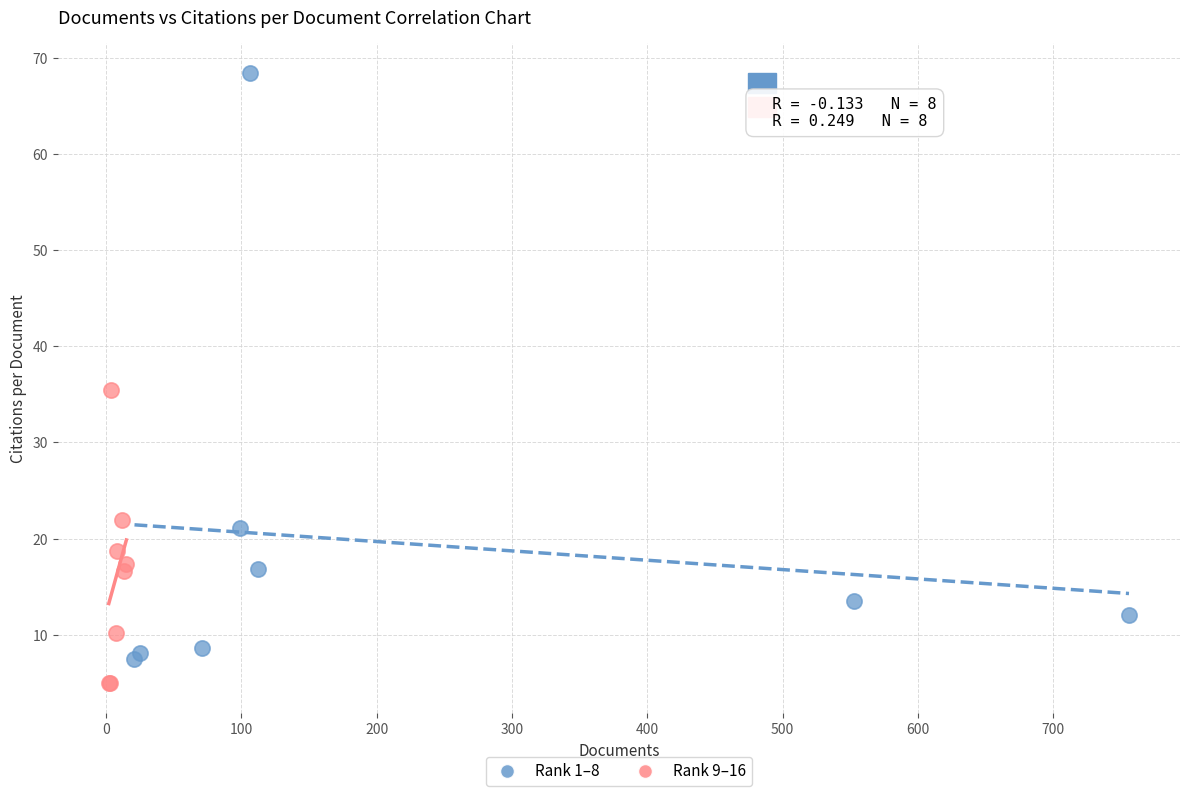

Which series has the widest spread of Y values?

Rank 1–8